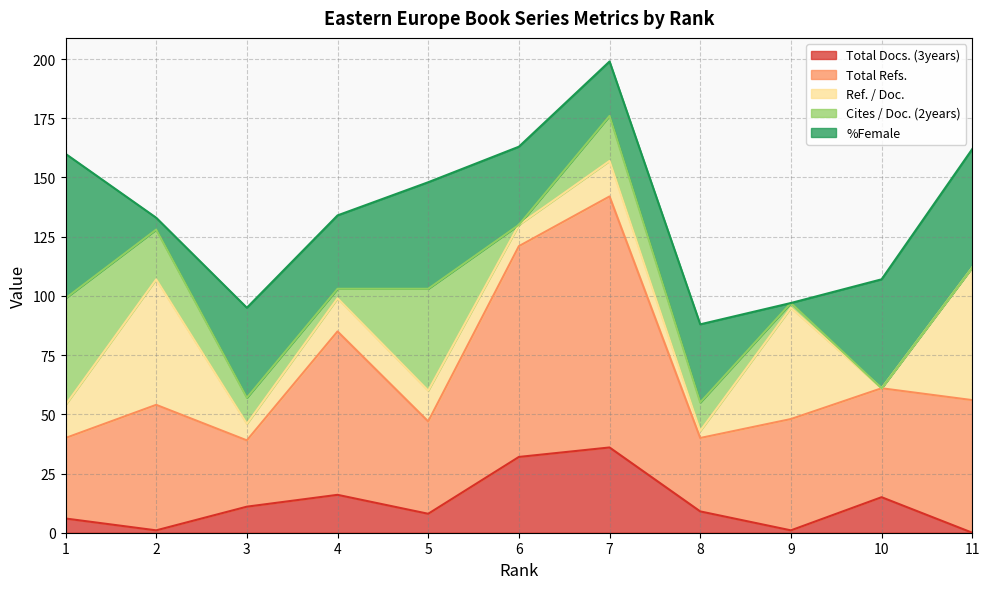

After their last crossing, which series has the higher values: Cites / Doc. (2years) or Ref. / Doc.?

Ref. / Doc.